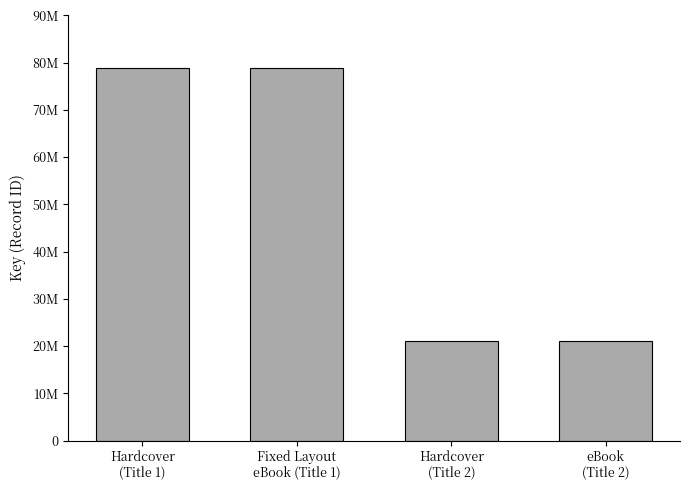

Rank the categories by value from highest to lowest.

Hardcover
(Title 1), Fixed Layout
eBook (Title 1), Hardcover
(Title 2), eBook
(Title 2)